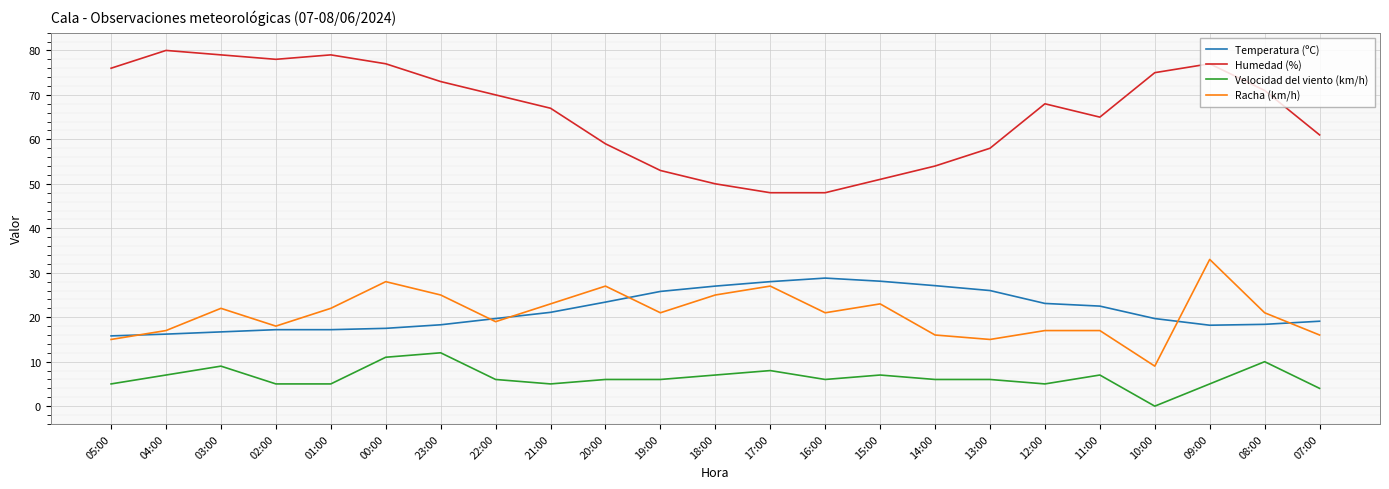

At which category does the chart reach its minimum across all series?

10:00